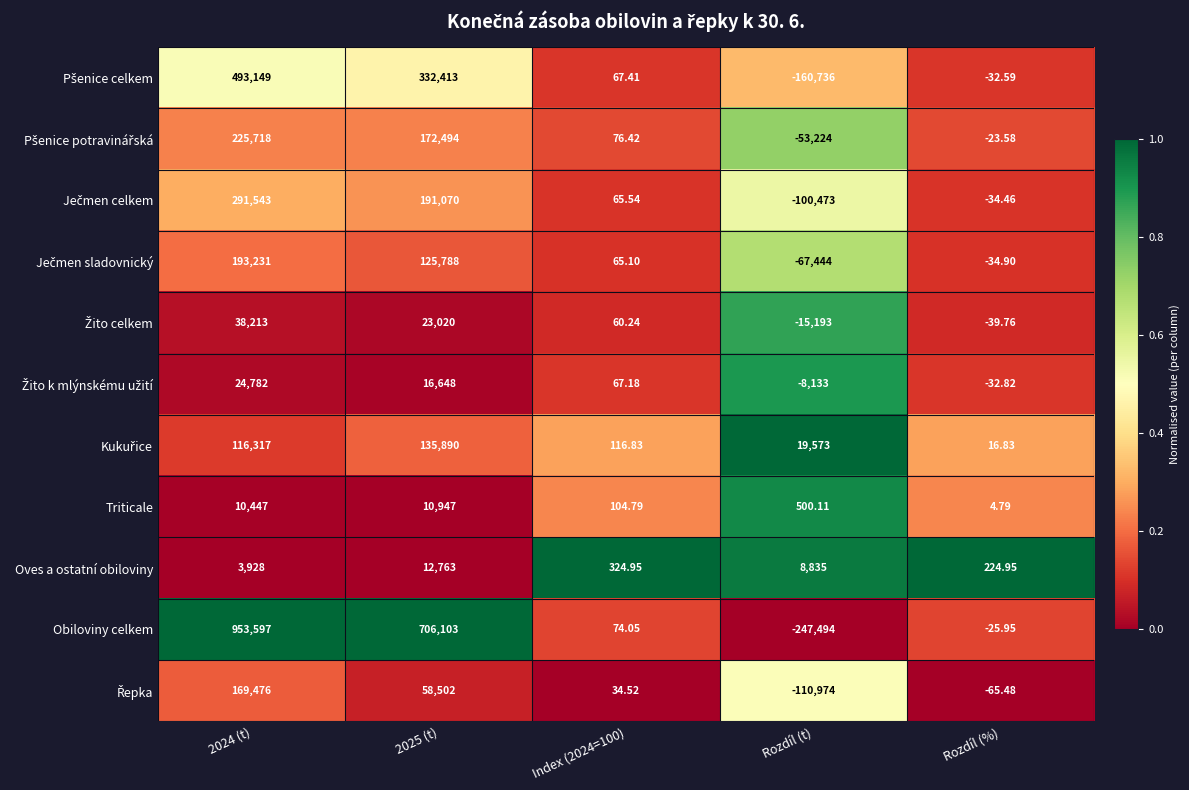

What is the spread (max minus min) of values at Rozdíl (%)?

290.4